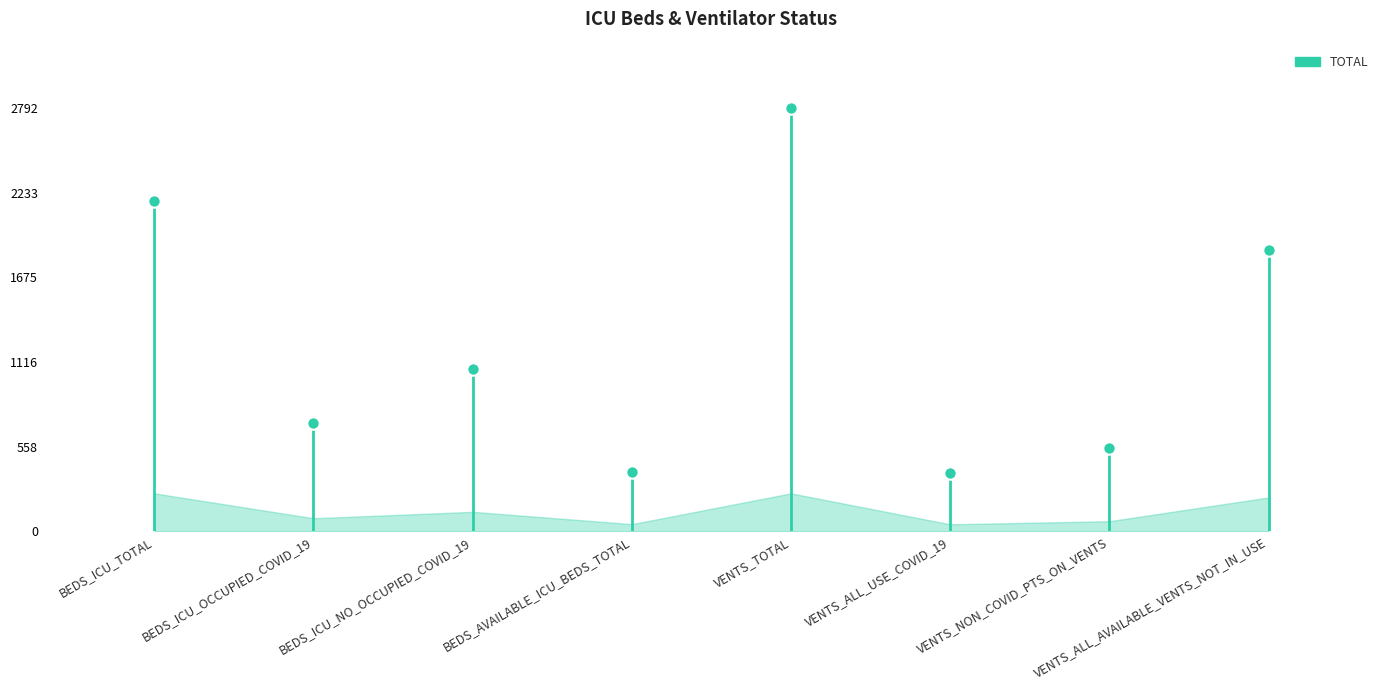

Which has a higher value, VENTS_TOTAL or VENTS_NON_COVID_PTS_ON_VENTS?

VENTS_TOTAL